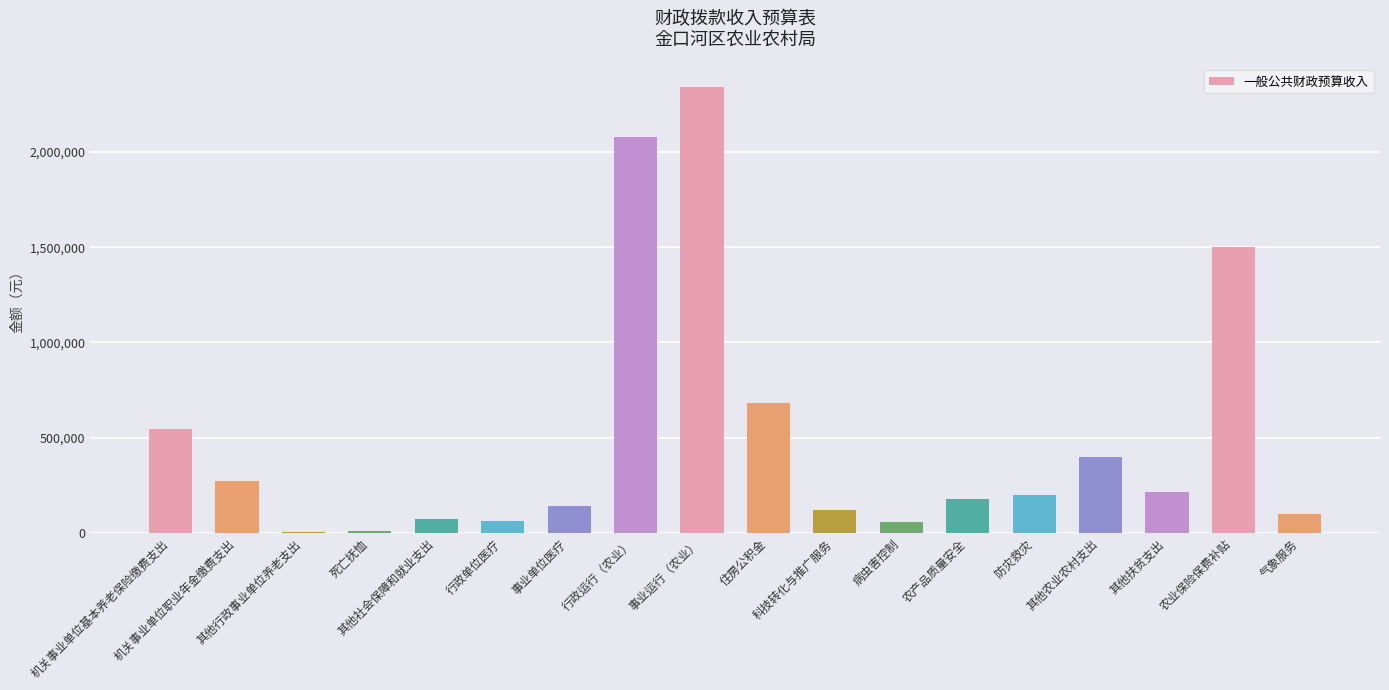

Is it true that the value at 农业保险保费补贴 is 893451?

False